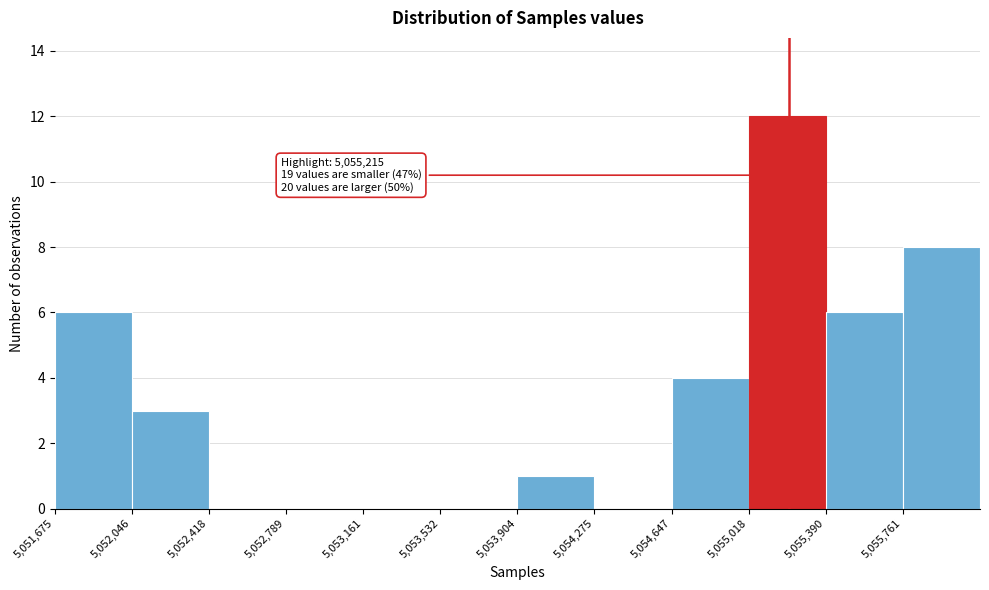

Over which range of the x-axis is the bar tallest?

5055000 to 5055400